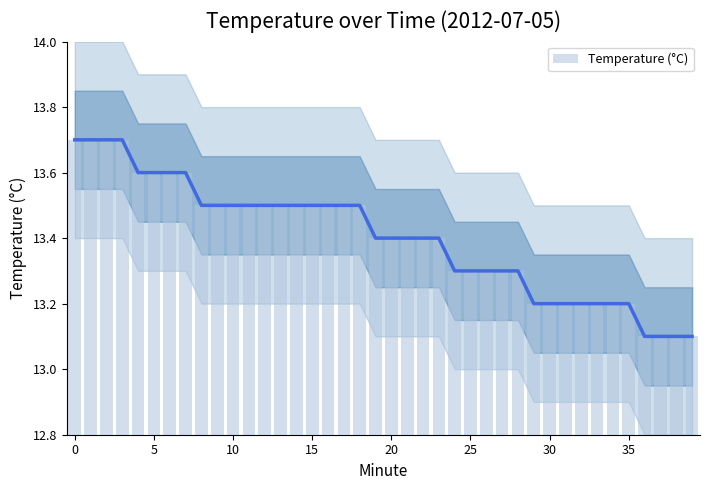

What is the difference between the maximum and second lowest values?

0.6